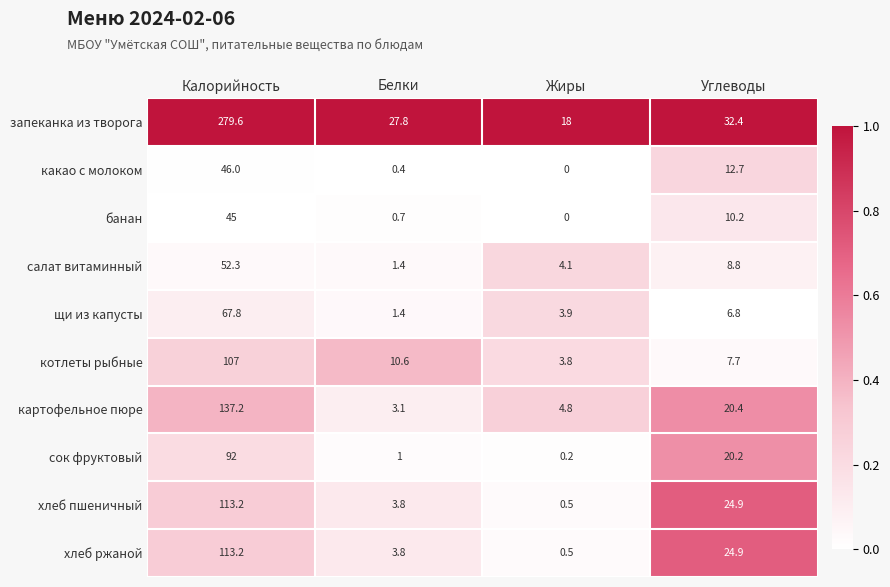

True or false: салат витаминный has a value of 0.8 at Белки.

False